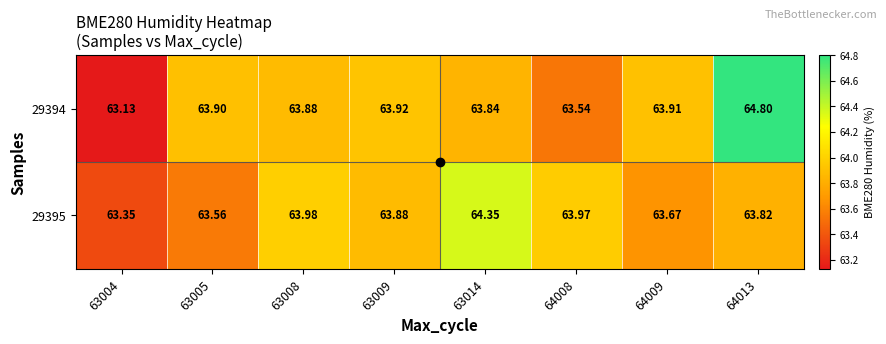

What is the minimum value shown in the chart?

63.1